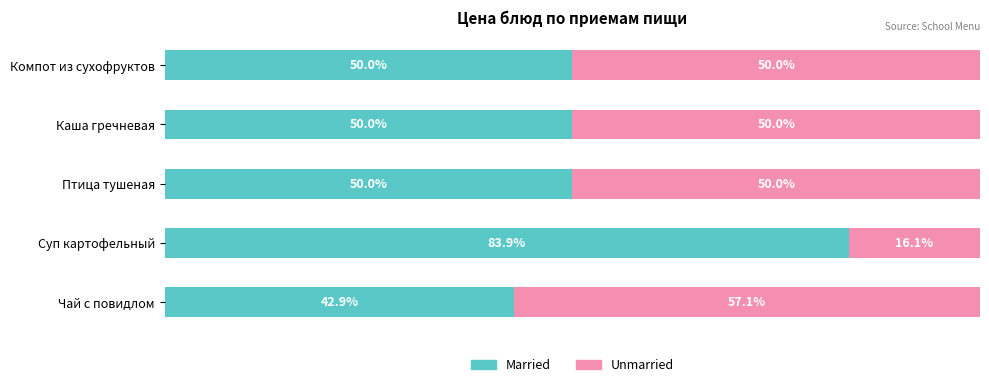

At which label does Married reach its minimum?

Чай с повидлом